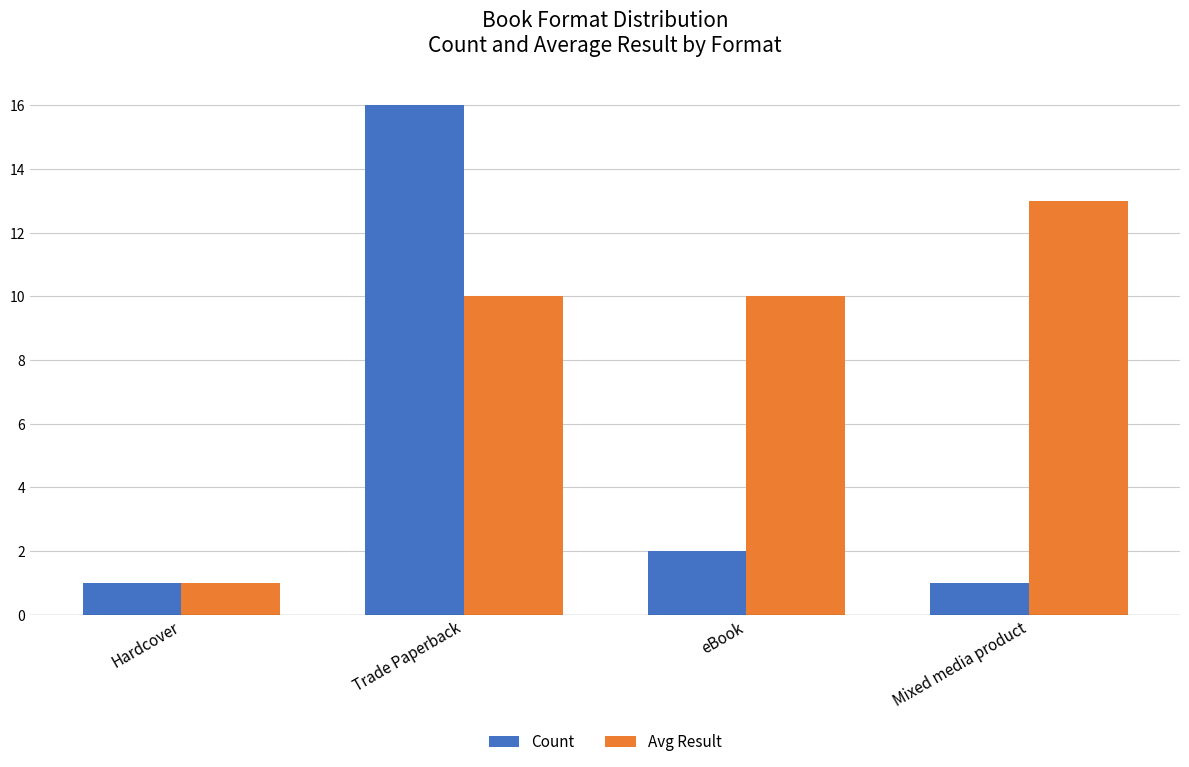

How many bars are there in total?

8